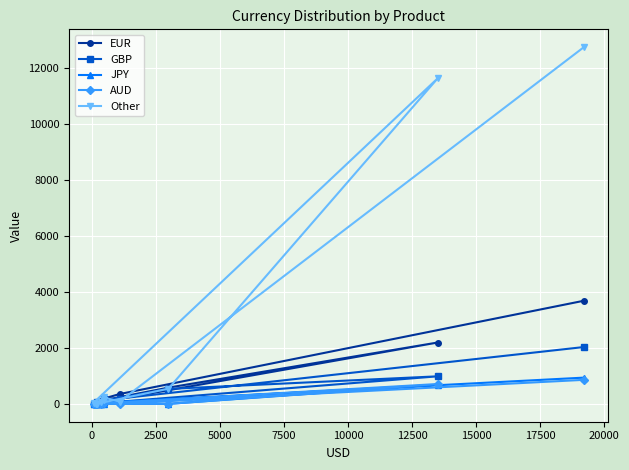

What is the sum of all Other values?

25492